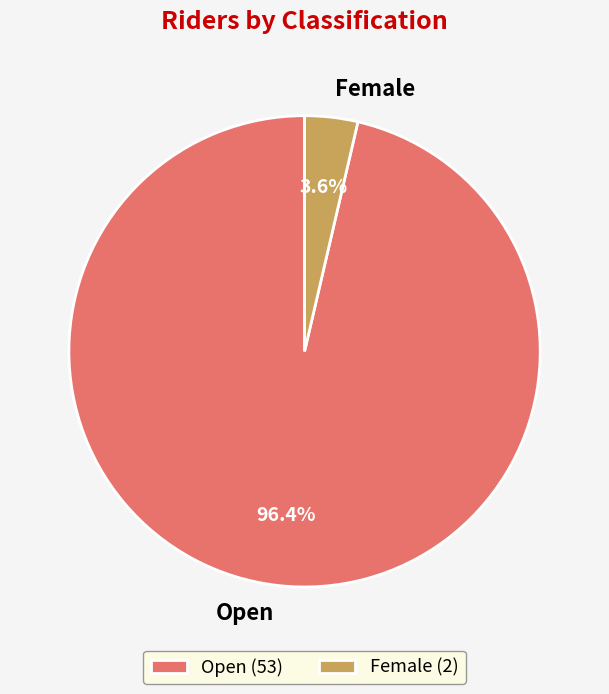

Count the number of slices in the pie.

2